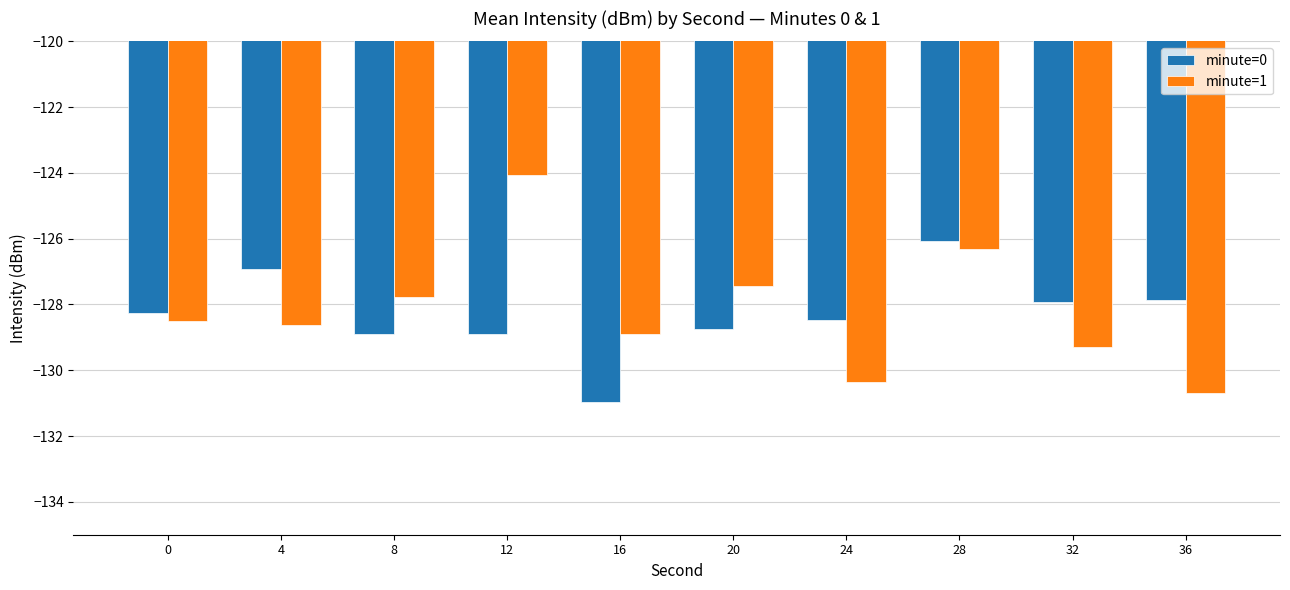

Rank the series at 4 from highest to lowest value.

minute=0, minute=1